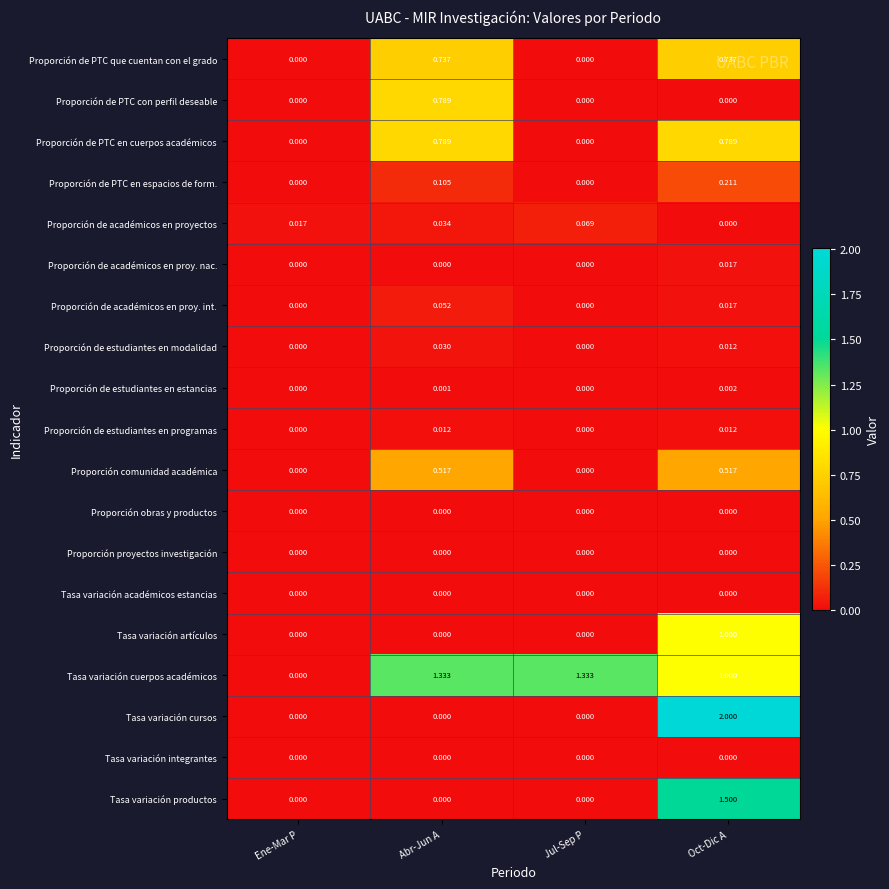

At how many categories does at least one series exceed 0?

4